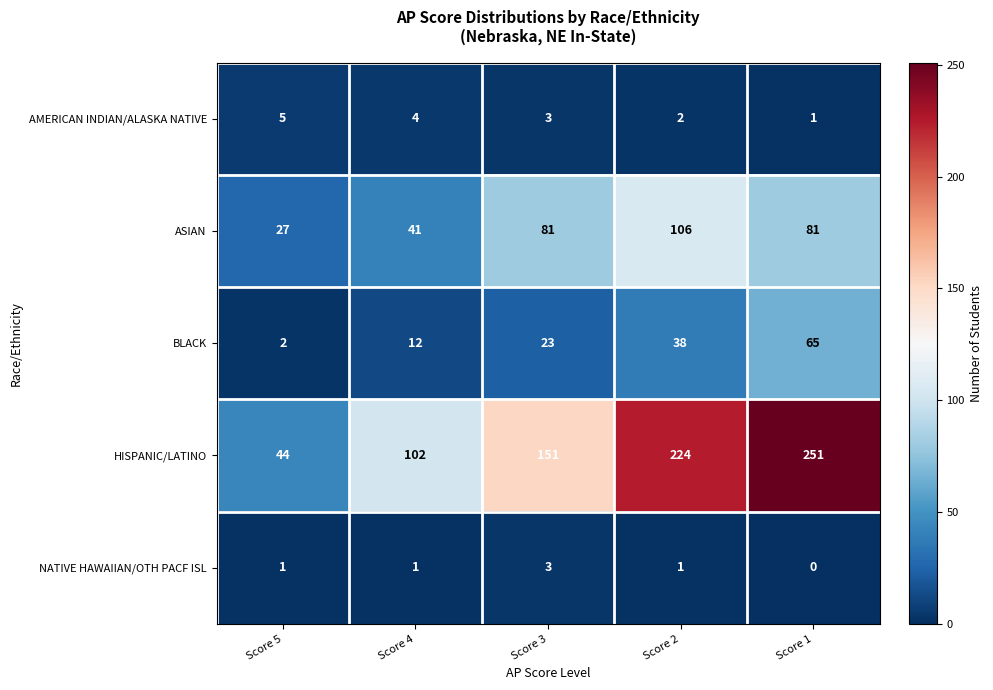

Count the number of categories in the chart.

5